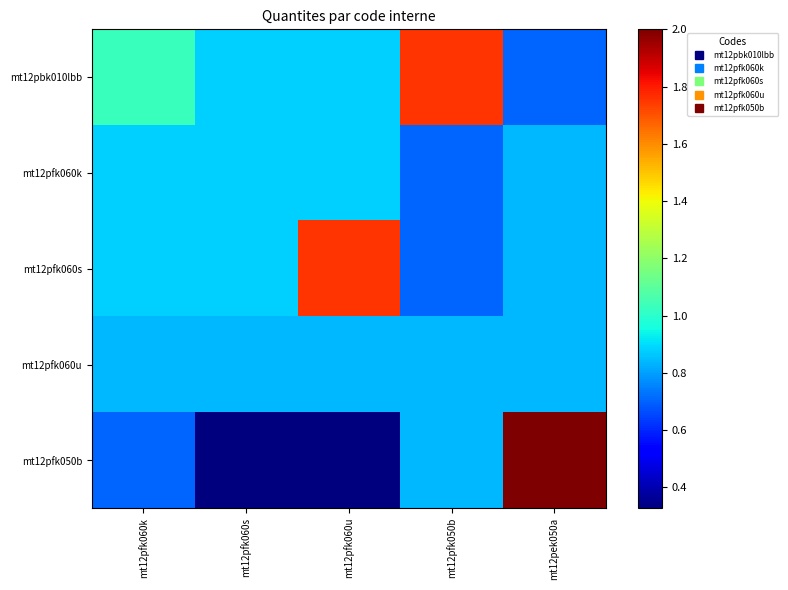

Reading right to left, transcribe all the data shown in this chart.

mt12pbk010lbb: mt12pek050a=0.7	mt12pfk050b=1.8	mt12pfk060u=0.9	mt12pfk060s=0.9	mt12pfk060k=1.0
mt12pfk060k: mt12pek050a=0.8	mt12pfk050b=0.7	mt12pfk060u=0.9	mt12pfk060s=0.9	mt12pfk060k=0.9
mt12pfk060s: mt12pek050a=0.8	mt12pfk050b=0.7	mt12pfk060u=1.8	mt12pfk060s=0.9	mt12pfk060k=0.9
mt12pfk060u: mt12pek050a=0.8	mt12pfk050b=0.8	mt12pfk060u=0.8	mt12pfk060s=0.8	mt12pfk060k=0.8
mt12pfk050b: mt12pek050a=2.0	mt12pfk050b=0.8	mt12pfk060u=0.3	mt12pfk060s=0.3	mt12pfk060k=0.7